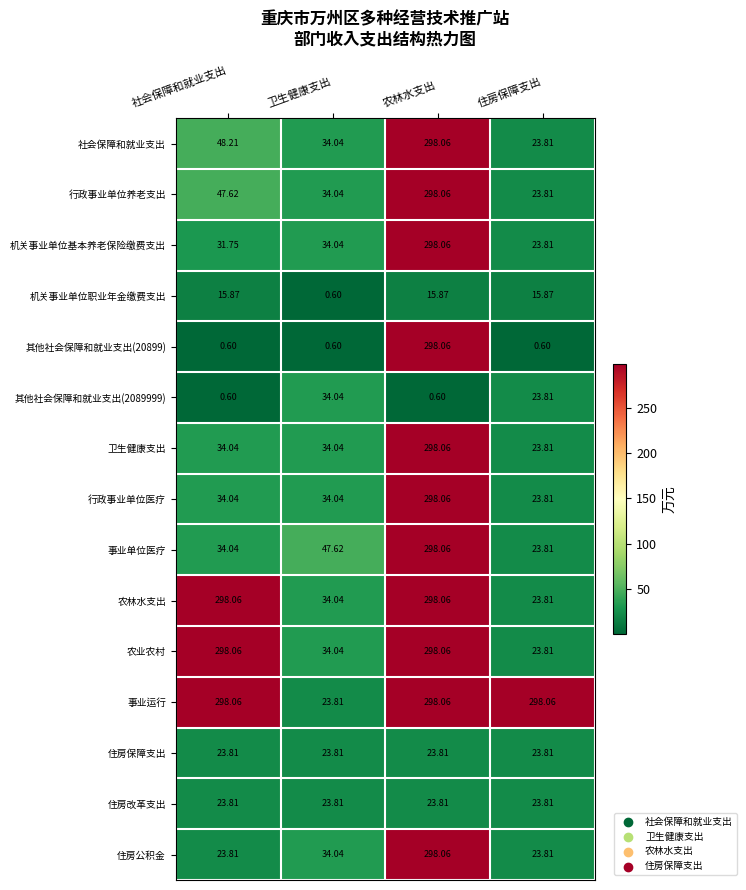

Which category has the lowest value in the 行政事业单位医疗 series?

住房保障支出